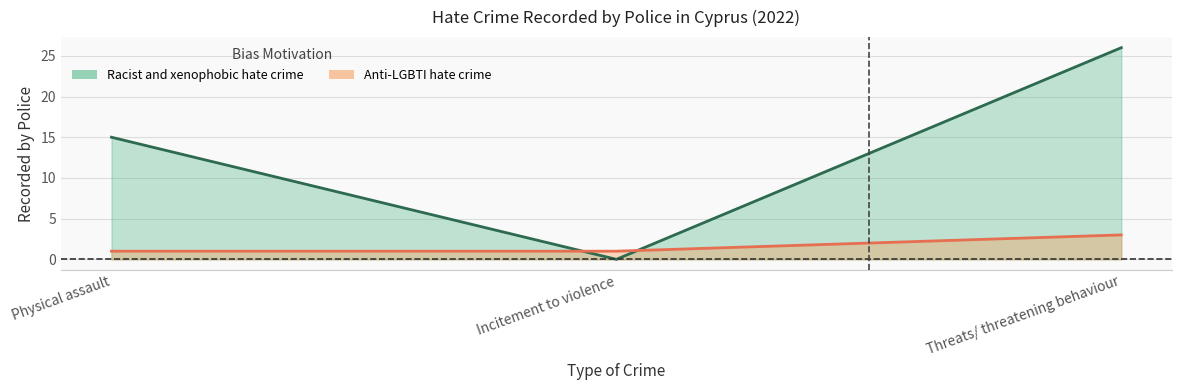

What is the value of the 1st point from the left?

1